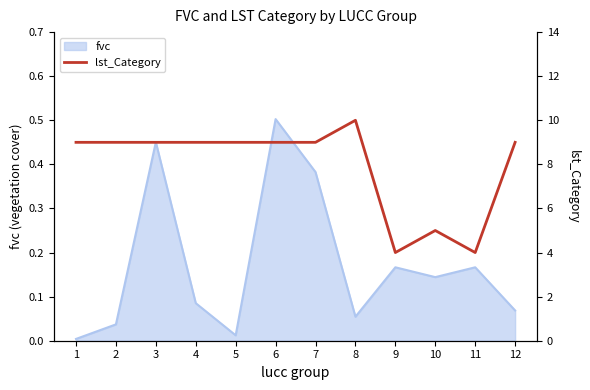

What is the greatest value displayed?

10